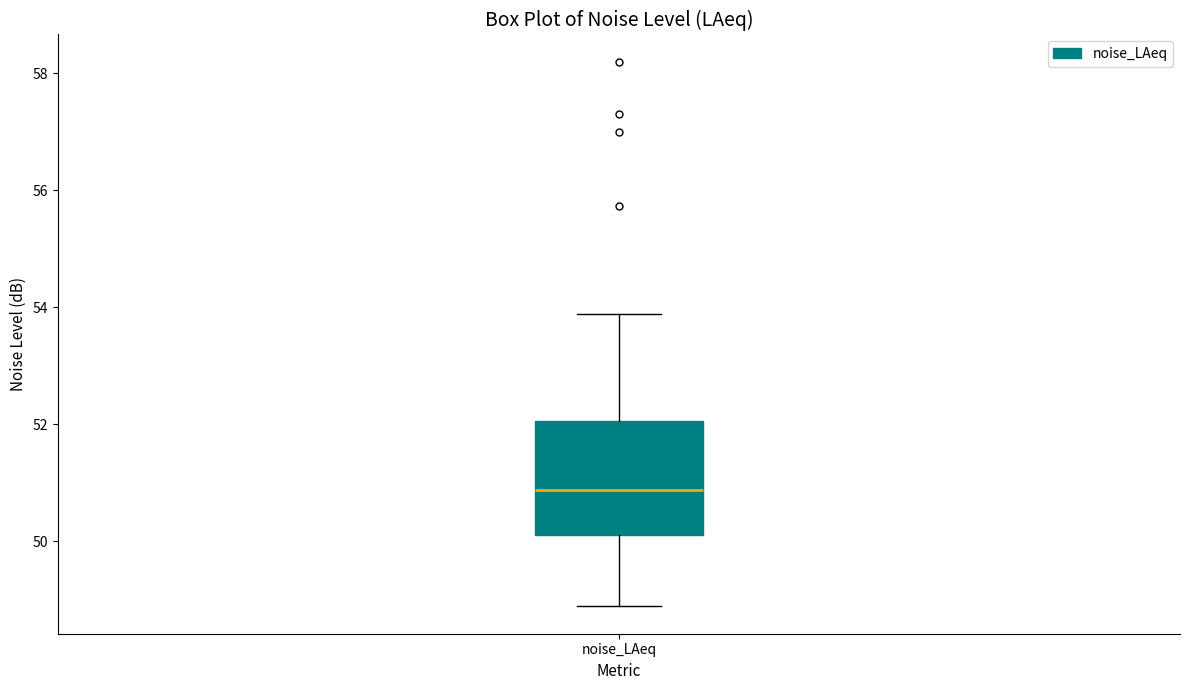

Where does the median line of the box for noise_LAeq sit on the y-axis? The values are not printed on the chart, so give them approximately, as read against the axis.

50.8